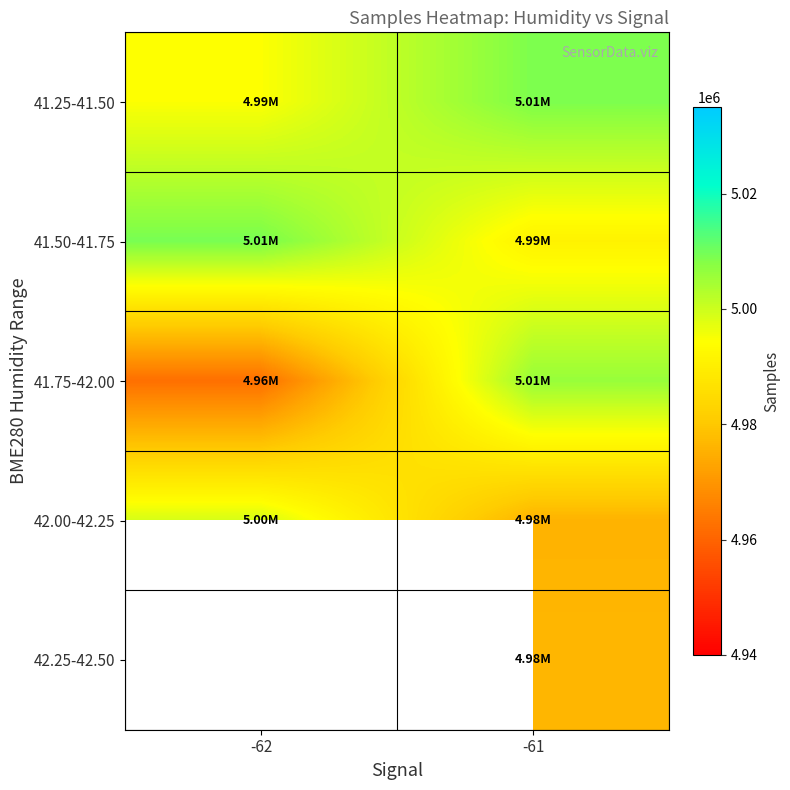

The value of 41.50-41.75 at -61 is 1385536.3. True or false?

False